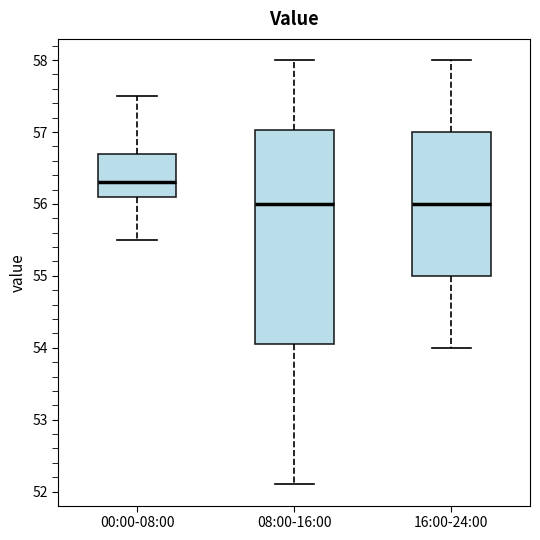

Reading left to right, read every box against the y-axis: the position of its median line, the range the box covers, and the ends of its whiskers. The values are not printed on the chart, so give them approximately, as read against the axis.

00:00-08:00: median 56.3, box 56.1 to 56.7, whiskers 55.5 to 57.5
08:00-16:00: median 56.0, box 54.1 to 57.0, whiskers 52.1 to 58.0
16:00-24:00: median 56.0, box 55.0 to 57.0, whiskers 54.0 to 58.0